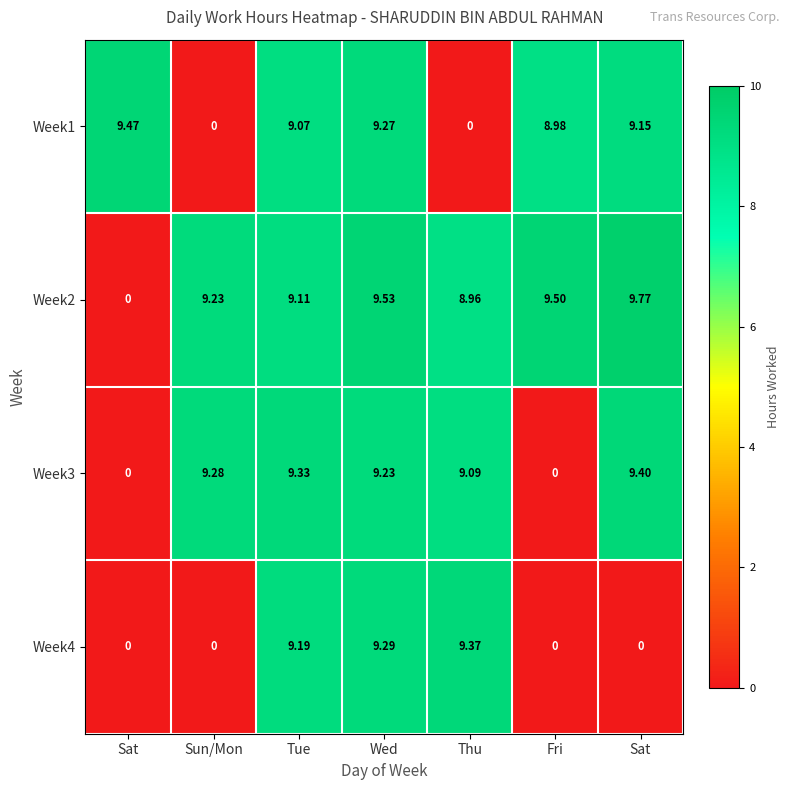

How many distinct data groups are displayed?

4